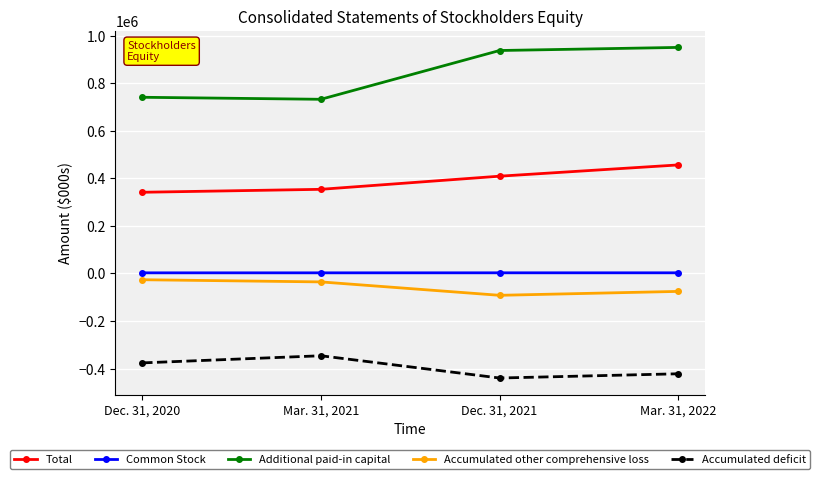

What are all the series names shown in the legend?

Total, Common Stock, Additional paid-in capital, Accumulated other comprehensive loss, Accumulated deficit